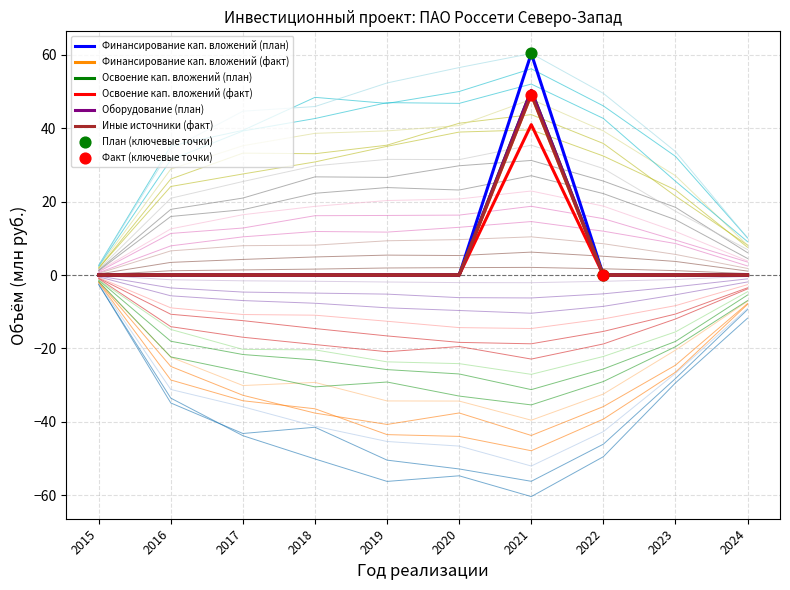

Which series has the largest total across all categories?

Финансирование кап. вложений (план)